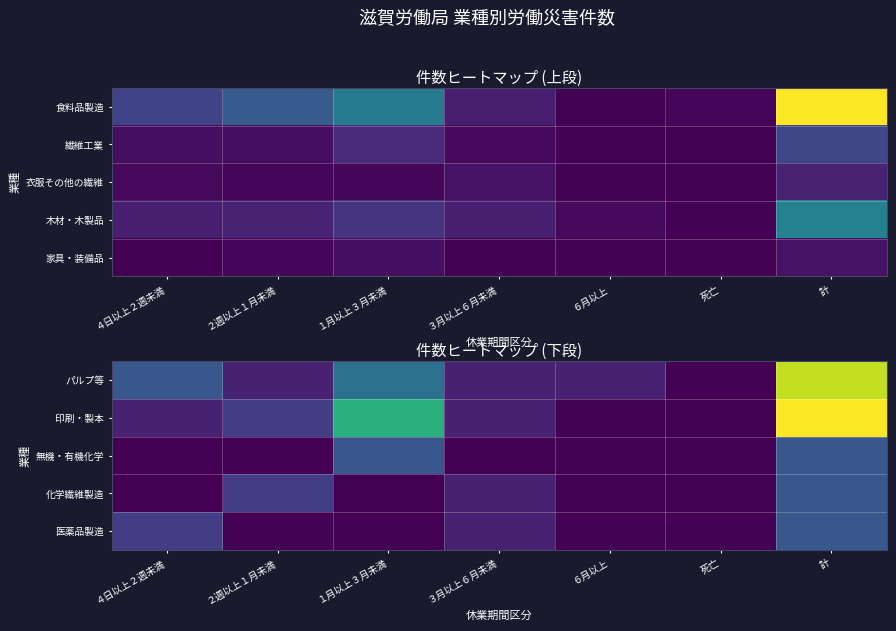

Rank the series by their maximum value, from lowest to highest.

無機・有機化学, 化学繊維製造, 医薬品製造, パルプ等, 印刷・製本